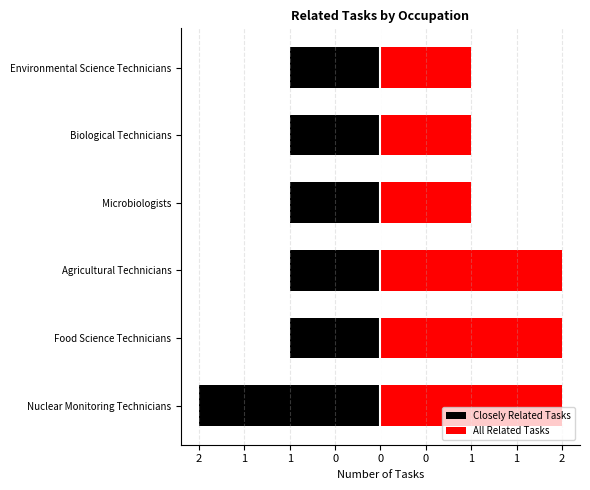

Is the value of All Related Tasks at Microbiologists greater than the value of Closely Related Tasks at Agricultural Technicians?

Yes